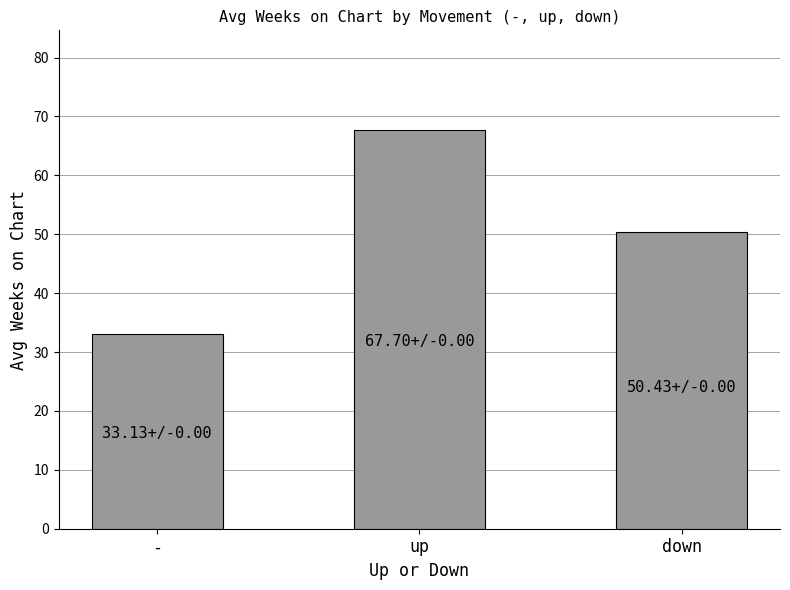

What is the average value?

50.4